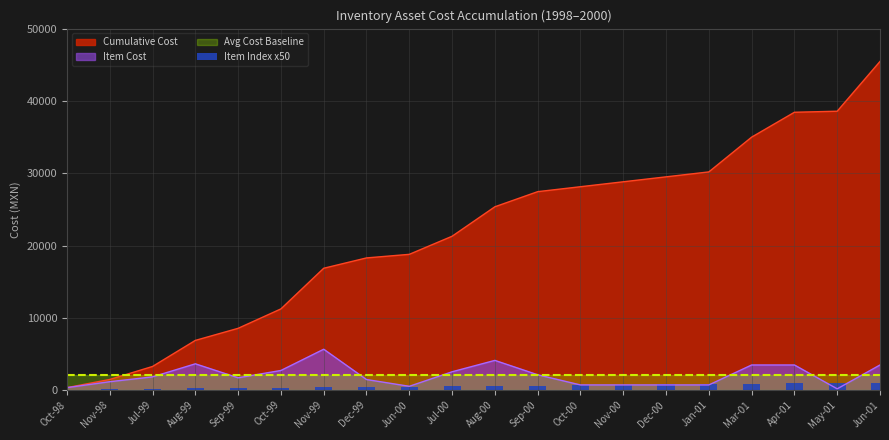

The value of Cumulative Cost at Jul-99 is 3245.3. True or false?

True